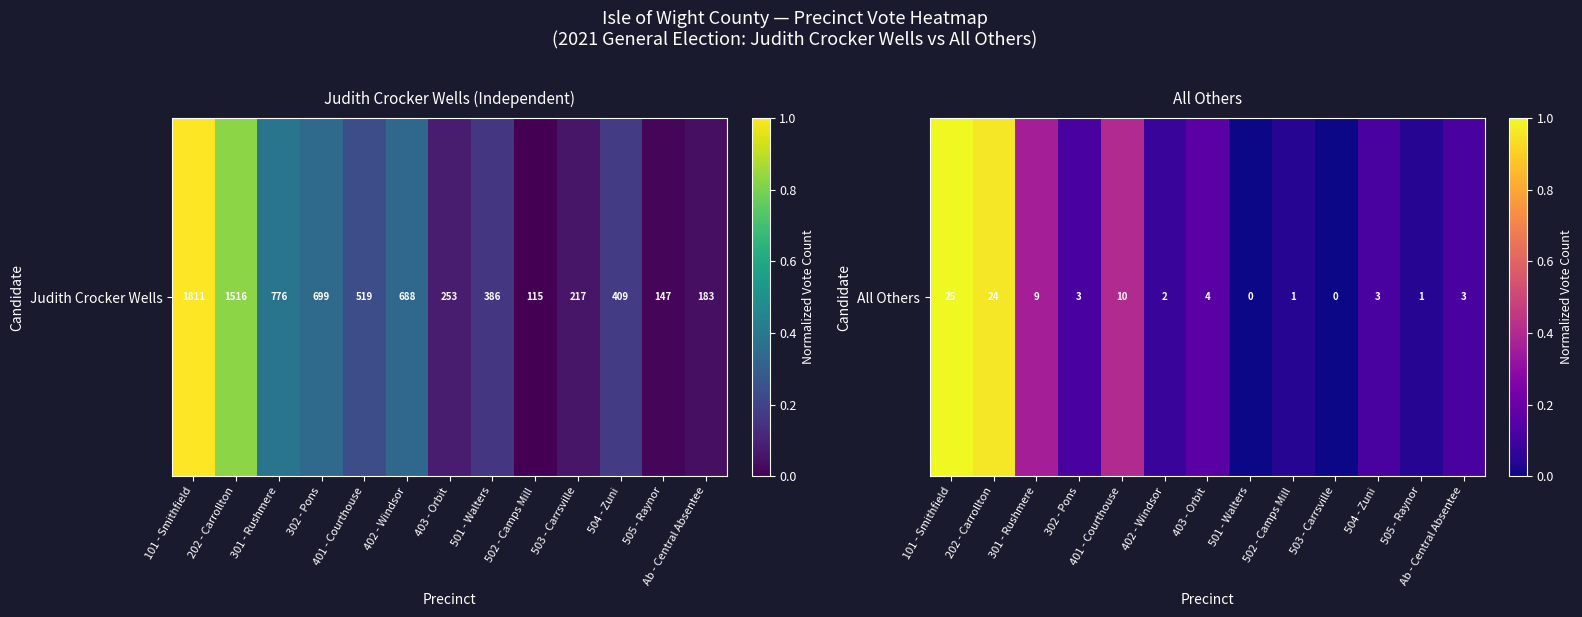

True or false: the data shows 0.1 at Ab - Central Absentee.

False